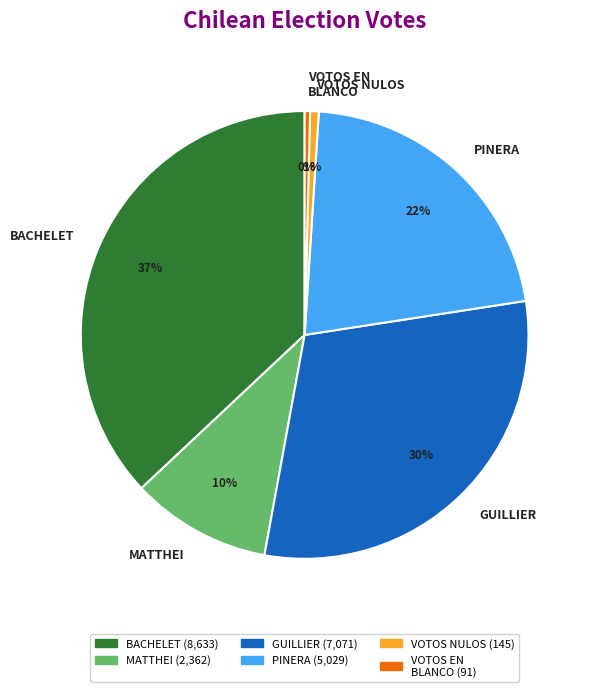

What is the largest slice in the pie chart?

BACHELET